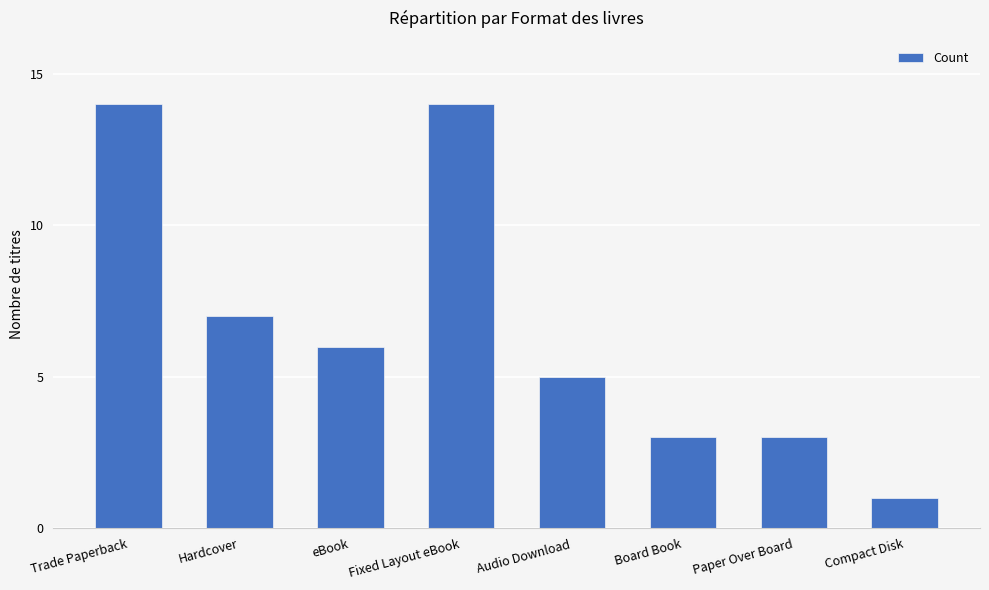

Is it true that the value at Board Book is 3?

True